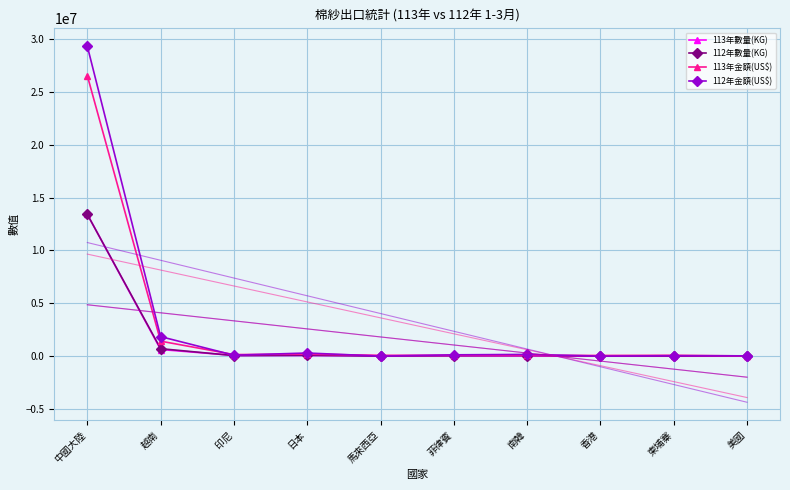

What is the spread (max minus min) of values at 南韓?

139452